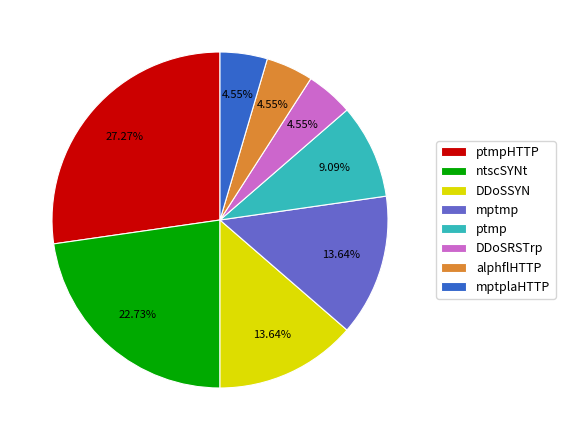

Count the number of slices in the pie.

8